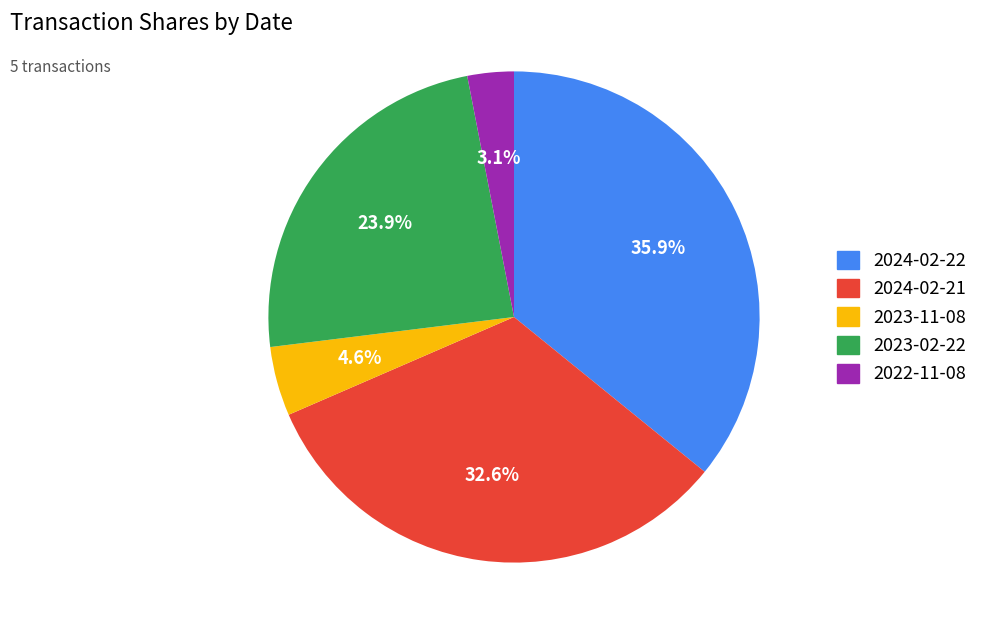

True or false: 2023-11-08 accounts for 5% of the total.

True